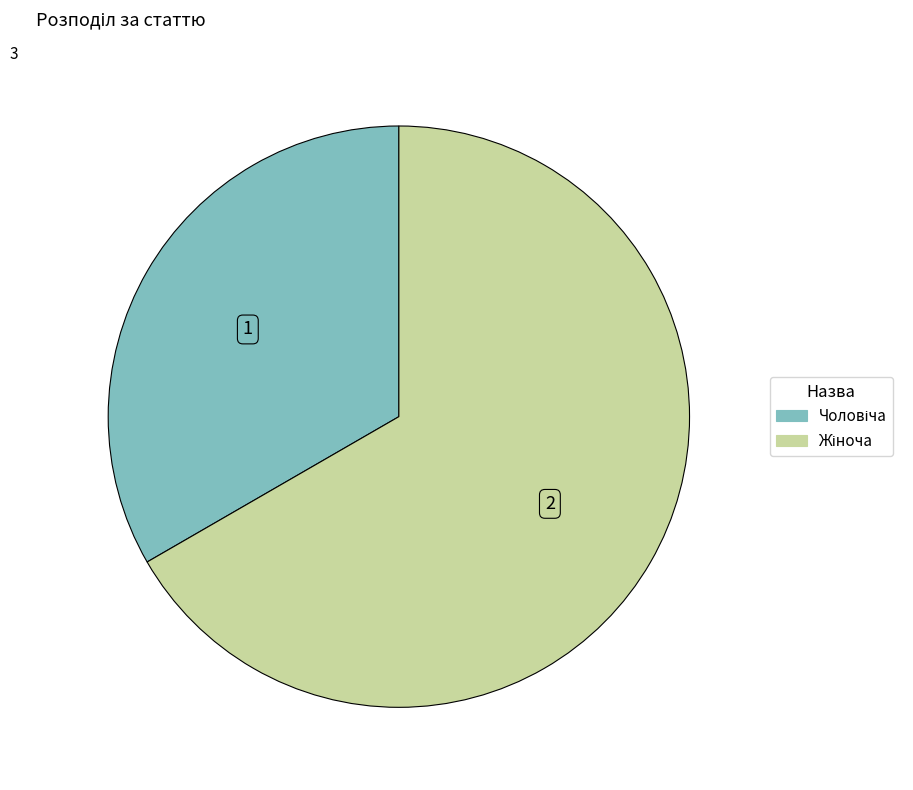

Is there a majority slice in this chart?

Yes